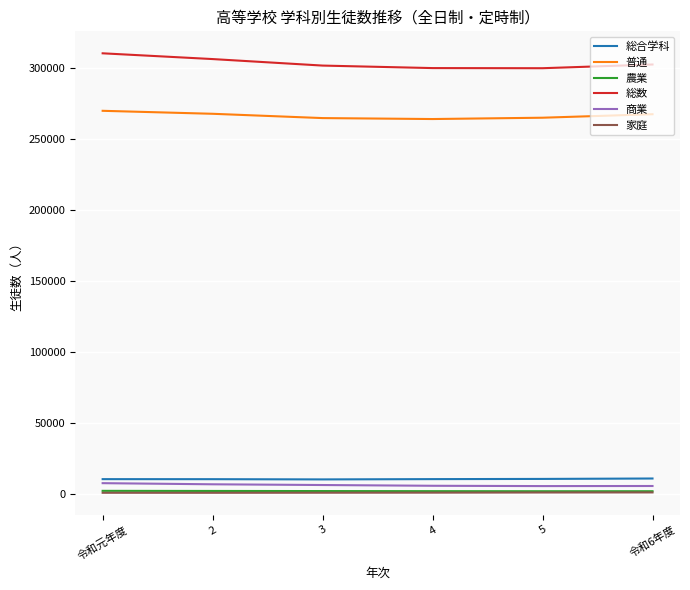

How many distinct data groups are displayed?

6